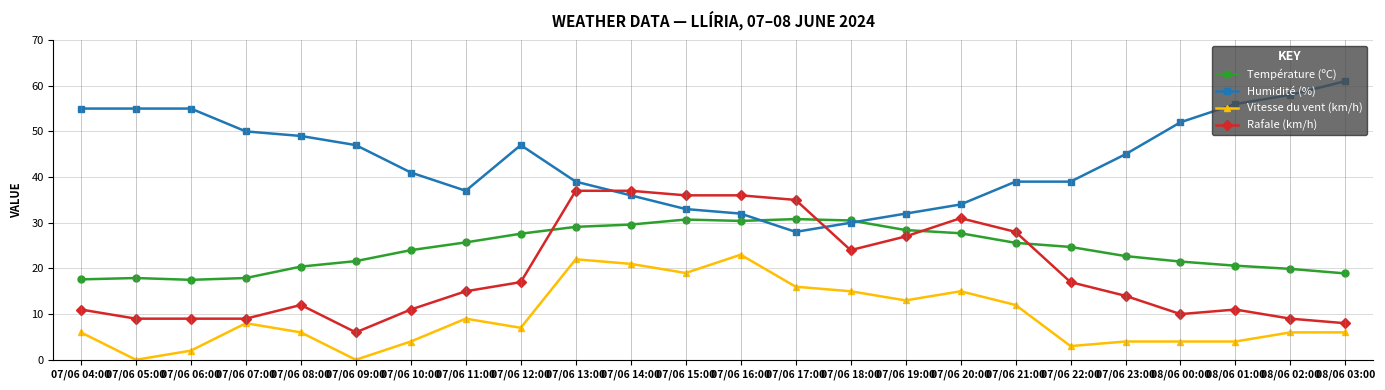

What position from the right is 07/06 08:00?

20